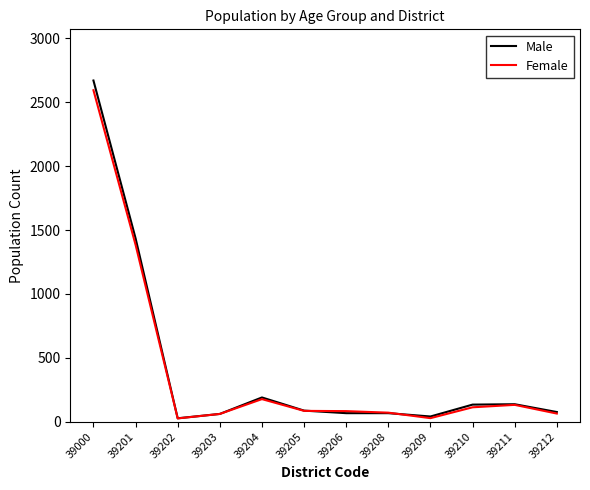

What is the difference between the Female values at 39000 and 39209?

2567